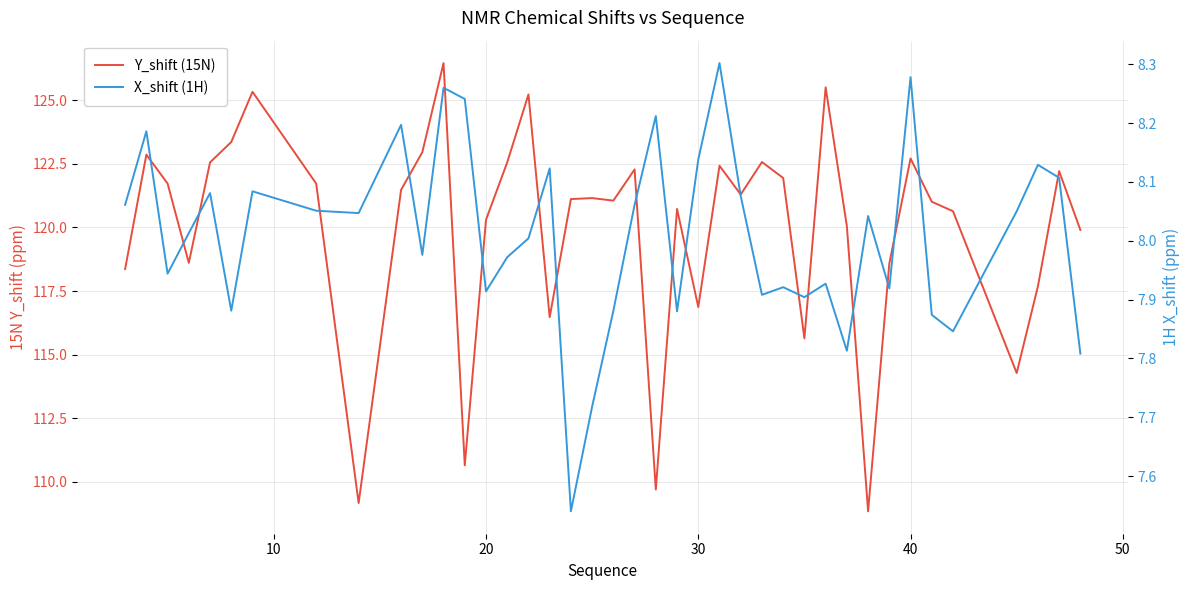

Which series has the largest range (max minus min)?

Y_shift (15N)